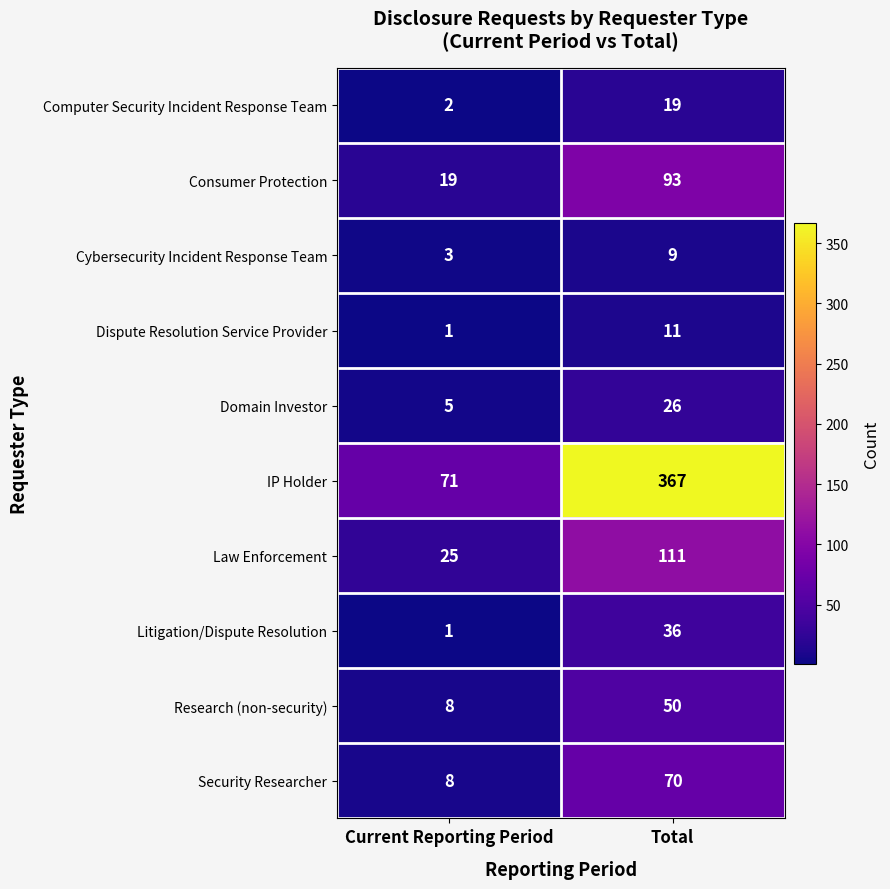

The value of Domain Investor at Total is 45. True or false?

False